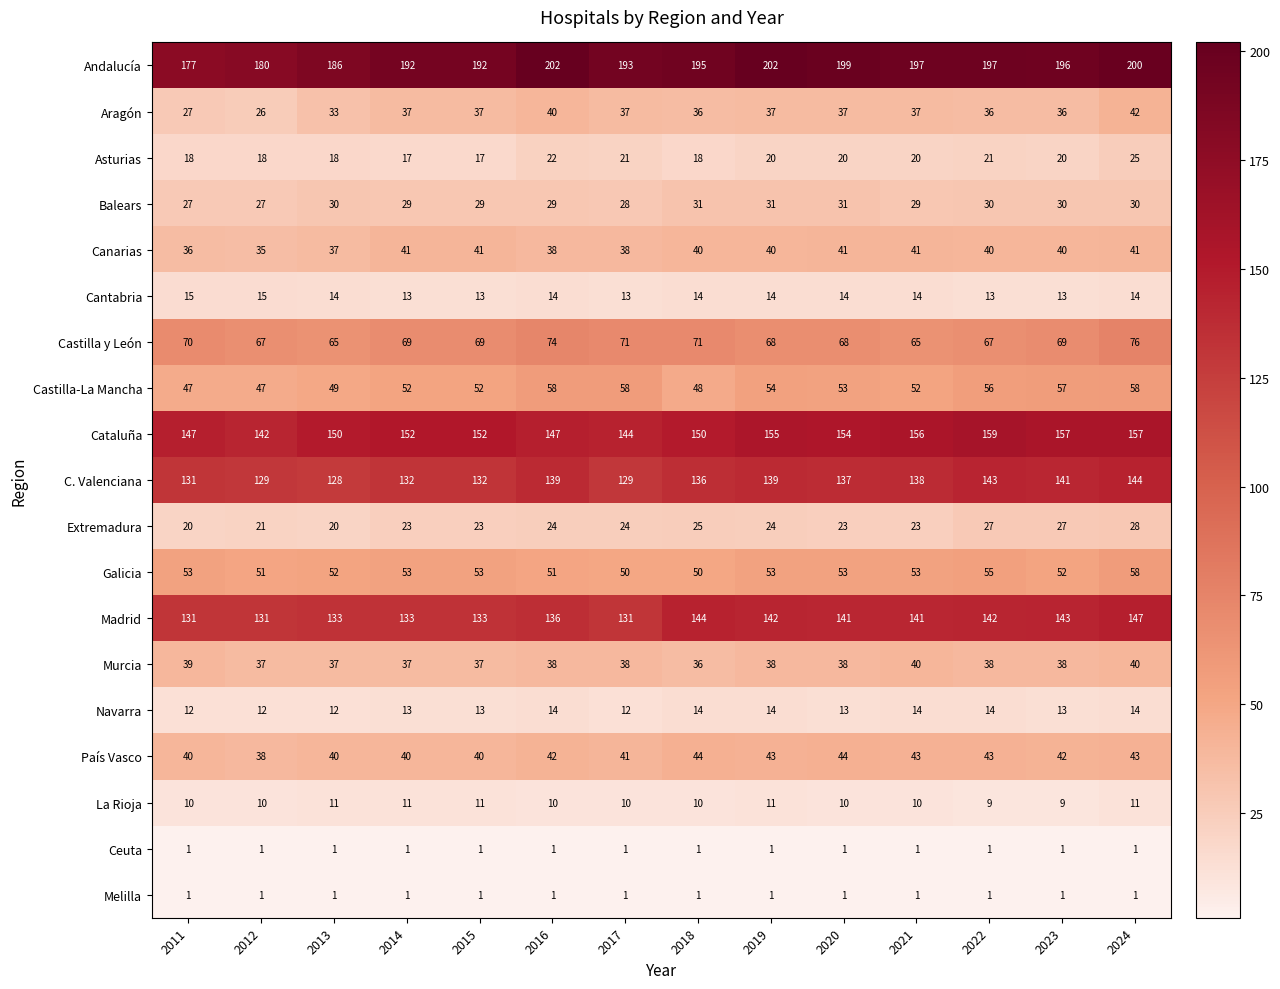

Which series has the largest total across all categories?

Andalucía